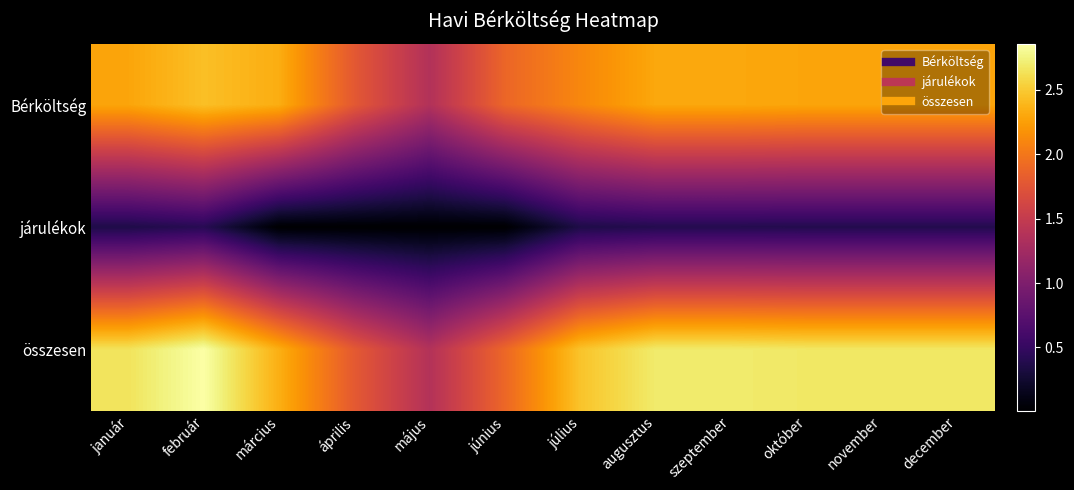

Rank the series by their maximum value, from highest to lowest.

összesen, Bérköltség, járulékok